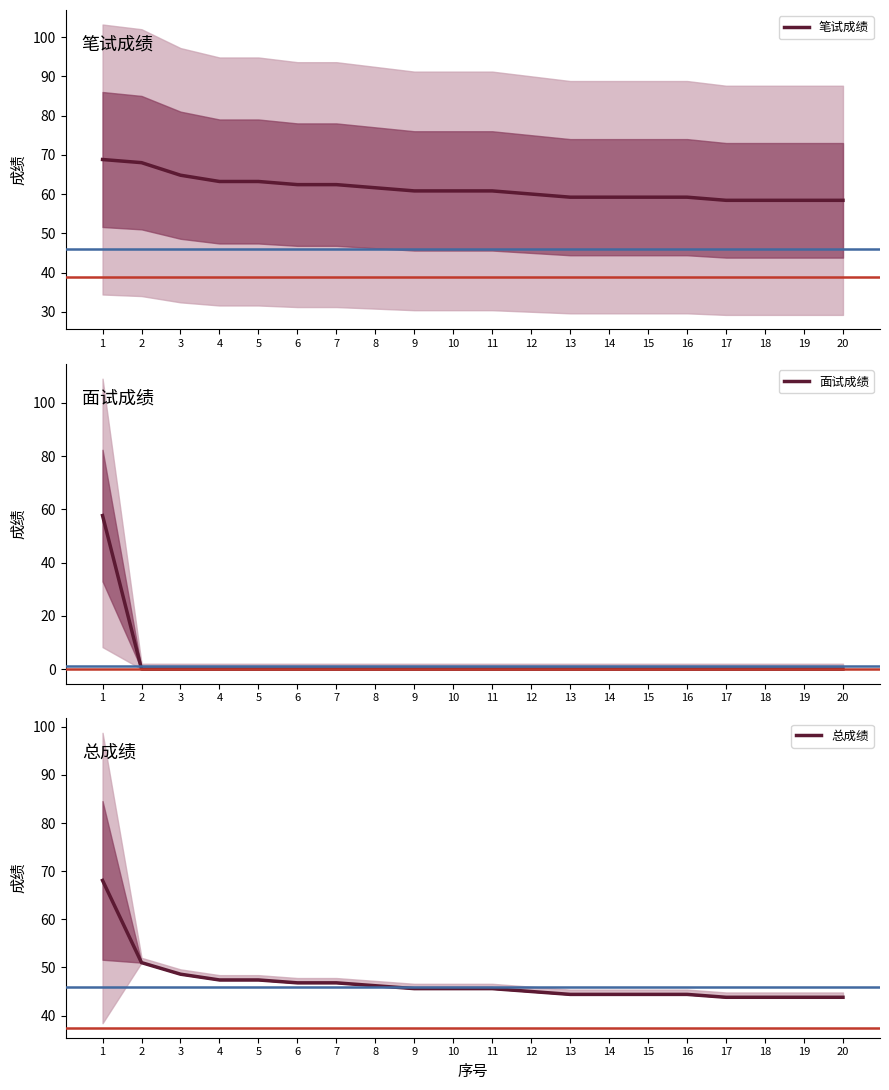

Reading right to left, transcribe all the data shown in this chart.

笔试成绩: 58.4	58.4	58.4	58.4	59.2	59.2	59.2	59.2	60.0	60.8	60.8	60.8	61.6	62.4	62.4	63.2	63.2	64.8	68.0	68.8
面试成绩: 0.0	0.0	0.0	0.0	0.0	0.0	0.0	0.0	0.0	0.0	0.0	0.0	0.0	0.0	0.0	0.0	0.0	0.0	0.0	57.7
总成绩: 43.8	43.8	43.8	43.8	44.4	44.4	44.4	44.4	45.0	45.6	45.6	45.6	46.2	46.8	46.8	47.4	47.4	48.6	51.0	68.1